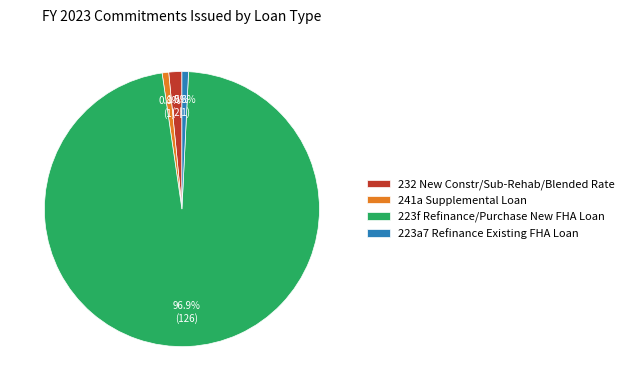

Which slice is the largest?

223f Refinance/Purchase New FHA Loan